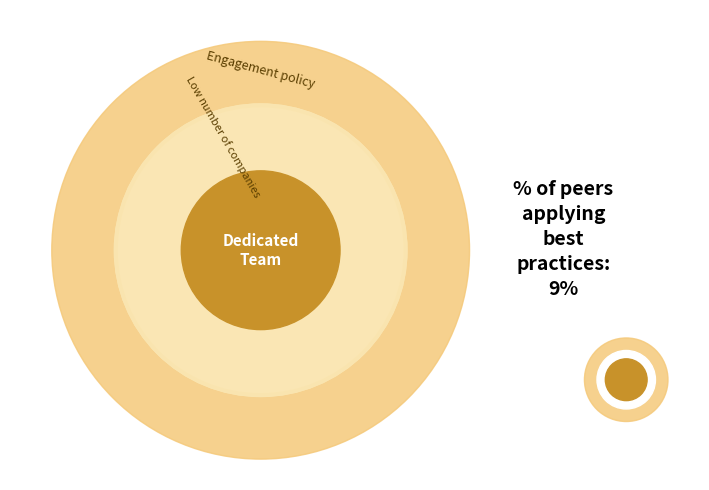

To the nearest percent, what portion does 1 represent?

9%